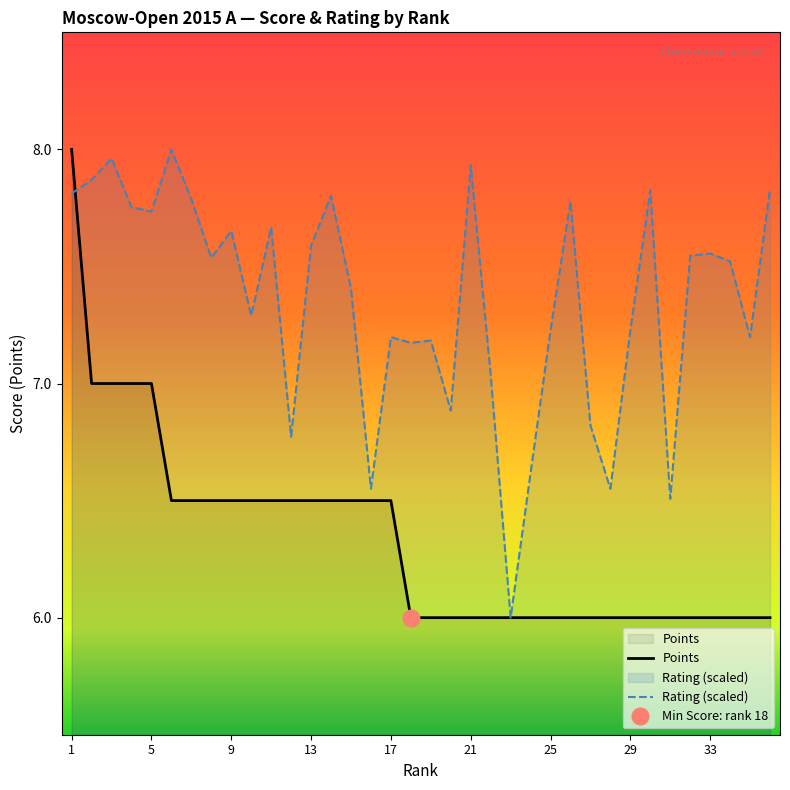

True or false: Points has a value of 2.7 at 33.

False